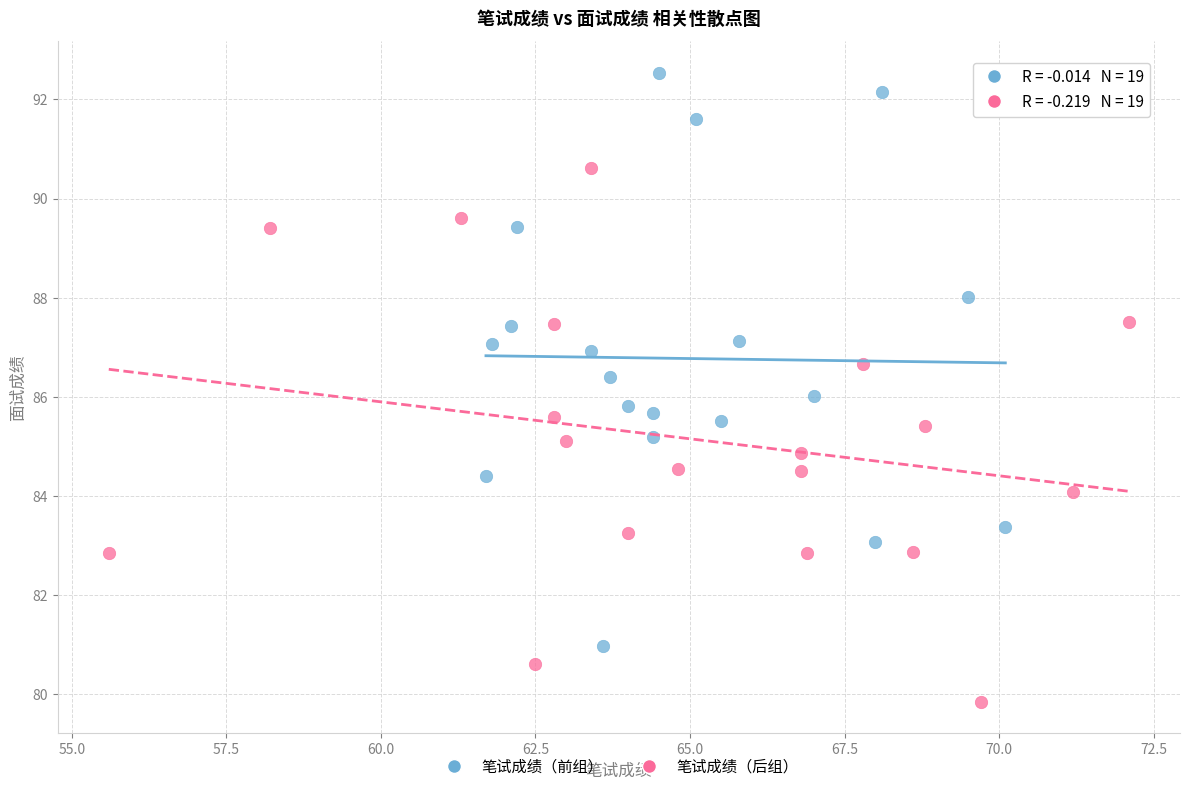

Which series has the widest spread of Y values?

笔试成绩（前组）